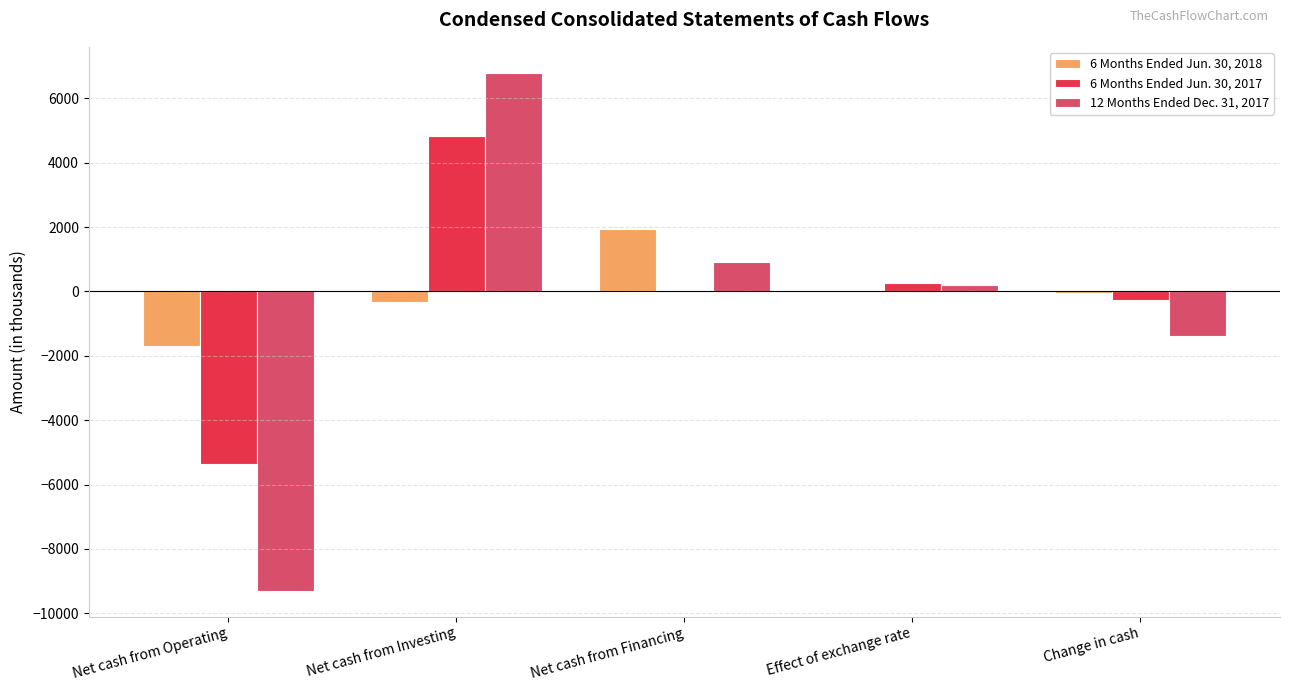

What is the greatest value displayed?

6797